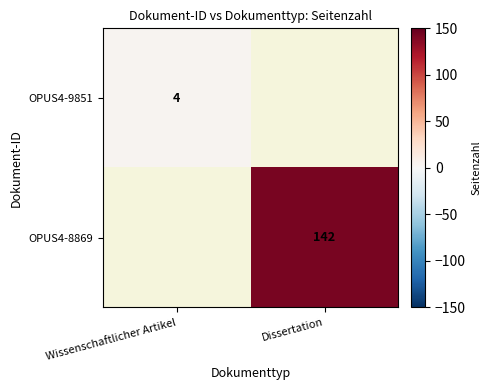

The value of OPUS4-8869 at Dissertation is 142. True or false?

True